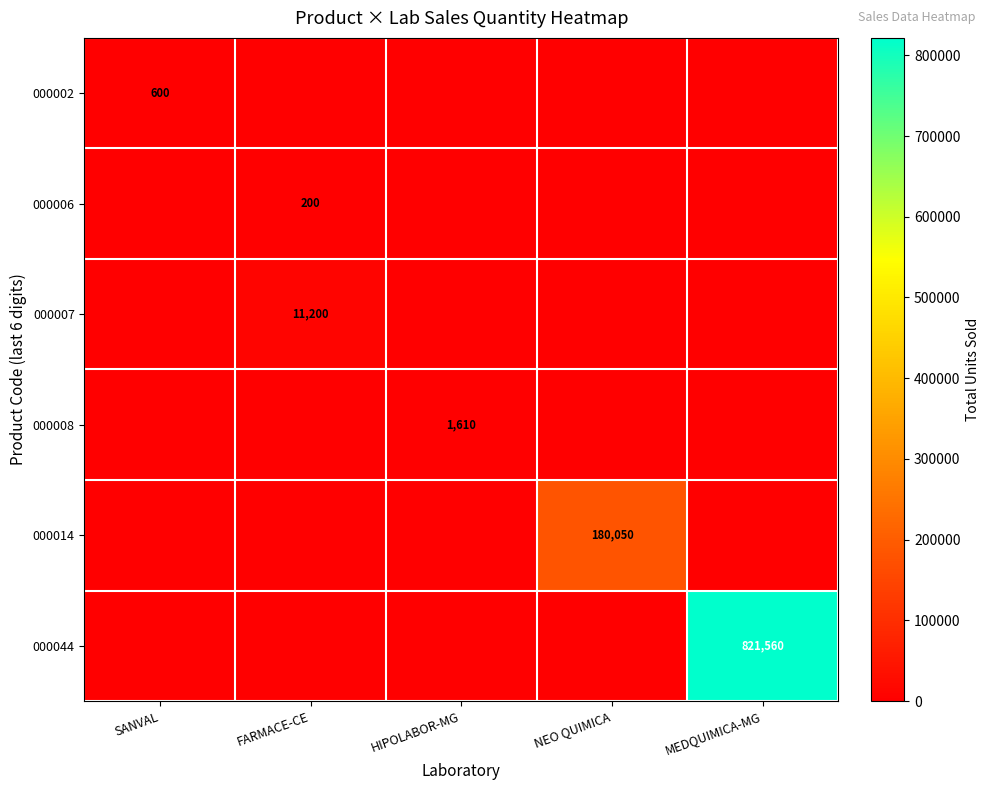

Is it true that 000014 equals 69142 at NEO QUIMICA?

False